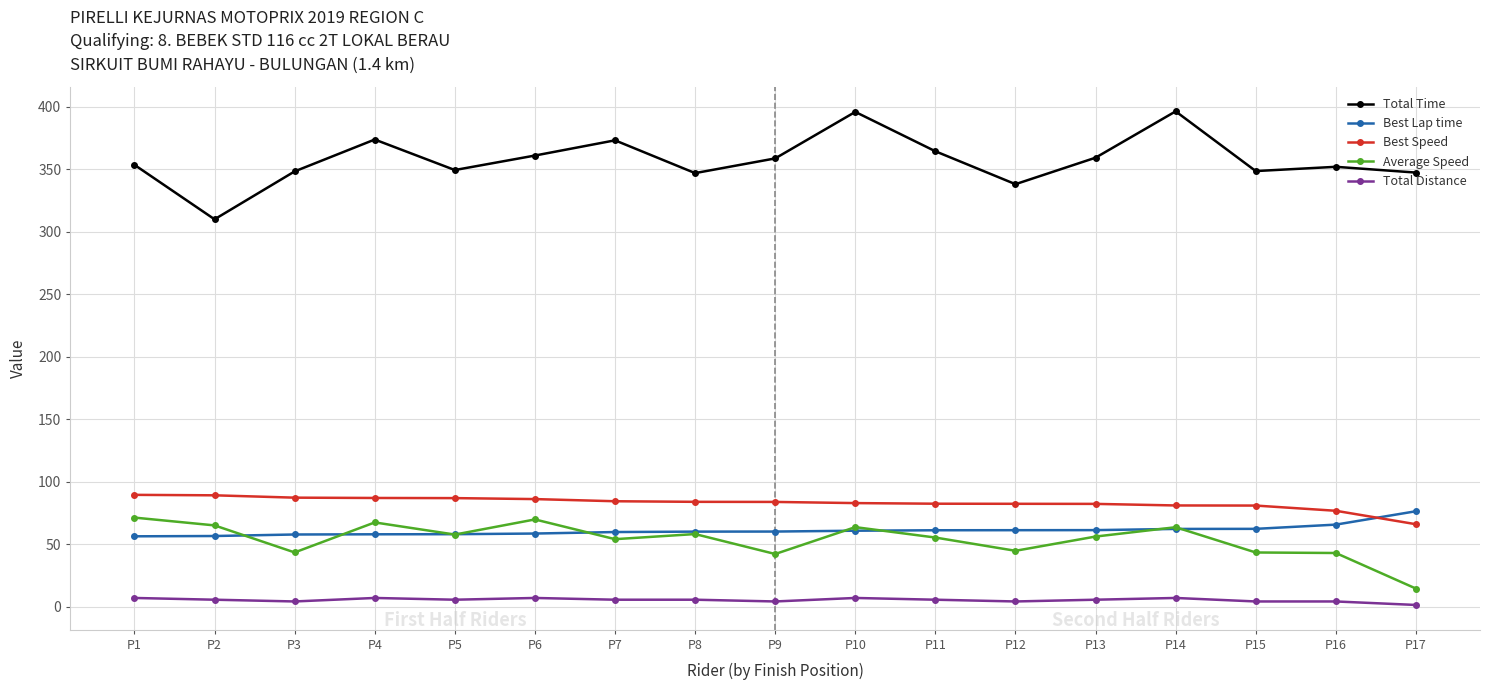

What are all the series names shown in the legend?

Total Time, Best Lap time, Best Speed, Average Speed, Total Distance